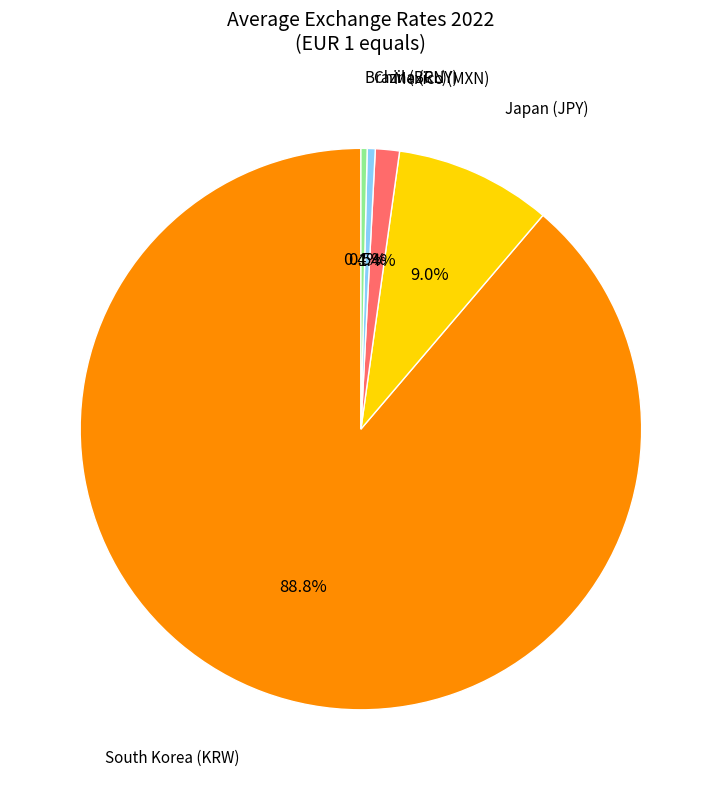

To the nearest percent, what is the difference between the largest and smallest slice percentages?

88%